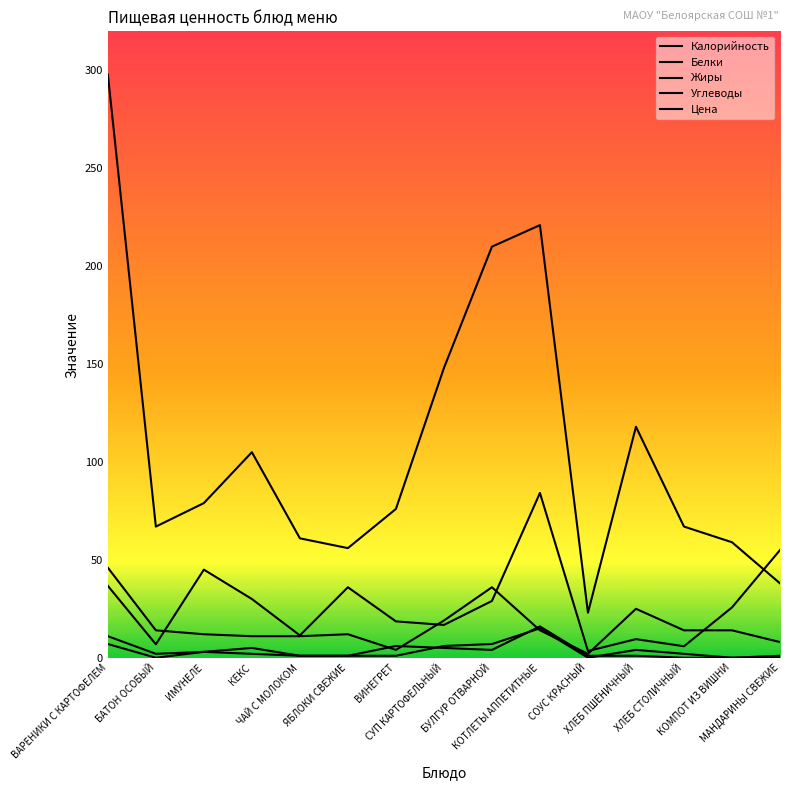

Which category has the highest value in the Белки series?

КОТЛЕТЫ АППЕТИТНЫЕ